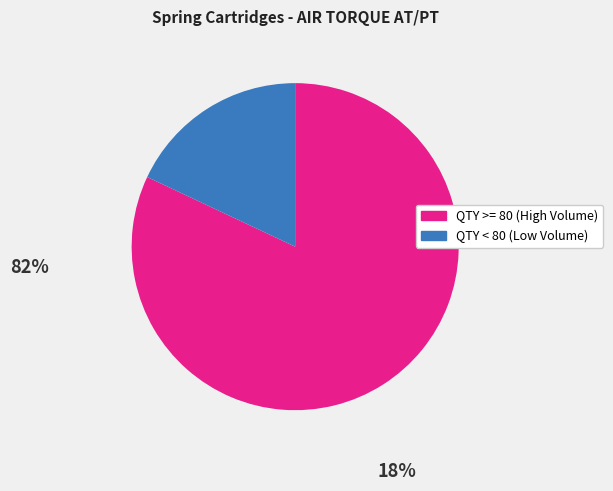

Does any single category account for the majority?

Yes